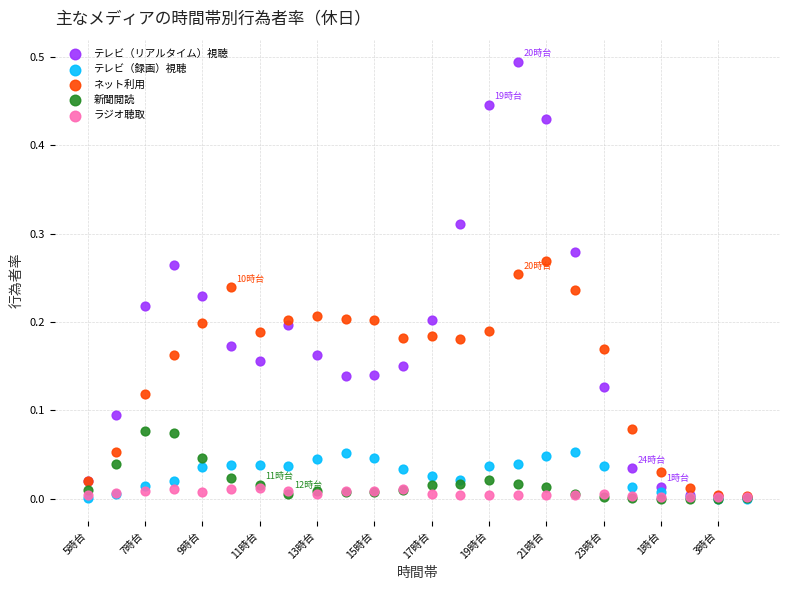

What are all the series names shown in the legend?

テレビ（リアルタイム）視聴, テレビ（録画）視聴, ネット利用, 新聞閲読, ラジオ聴取